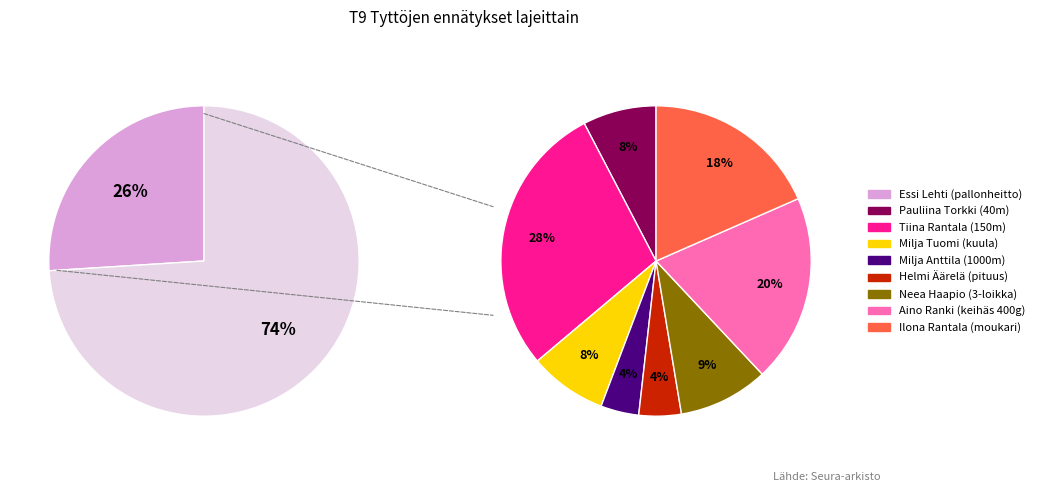

Count the number of slices in the pie.

9